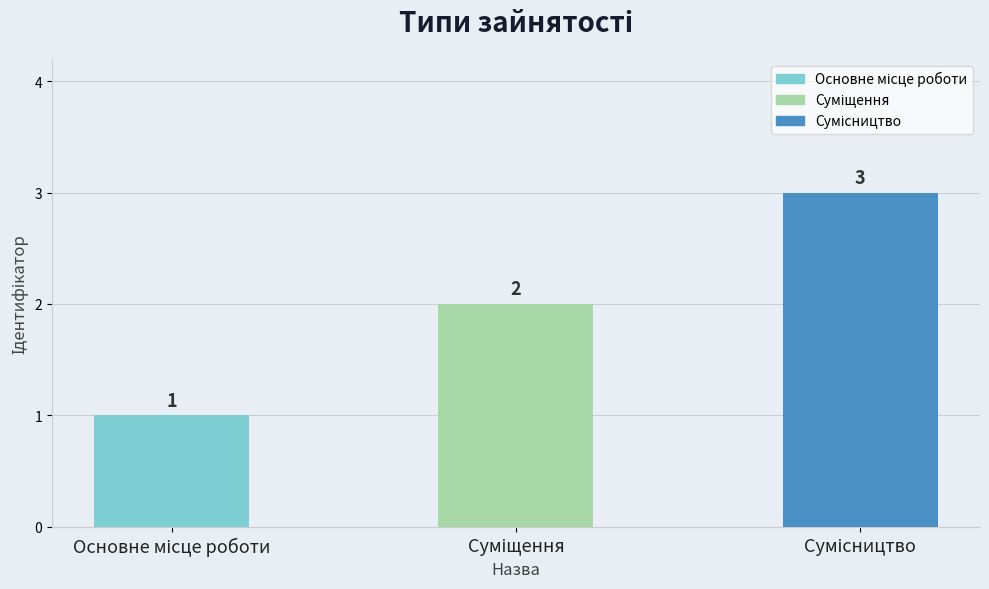

What is the difference between the maximum and second lowest values?

1